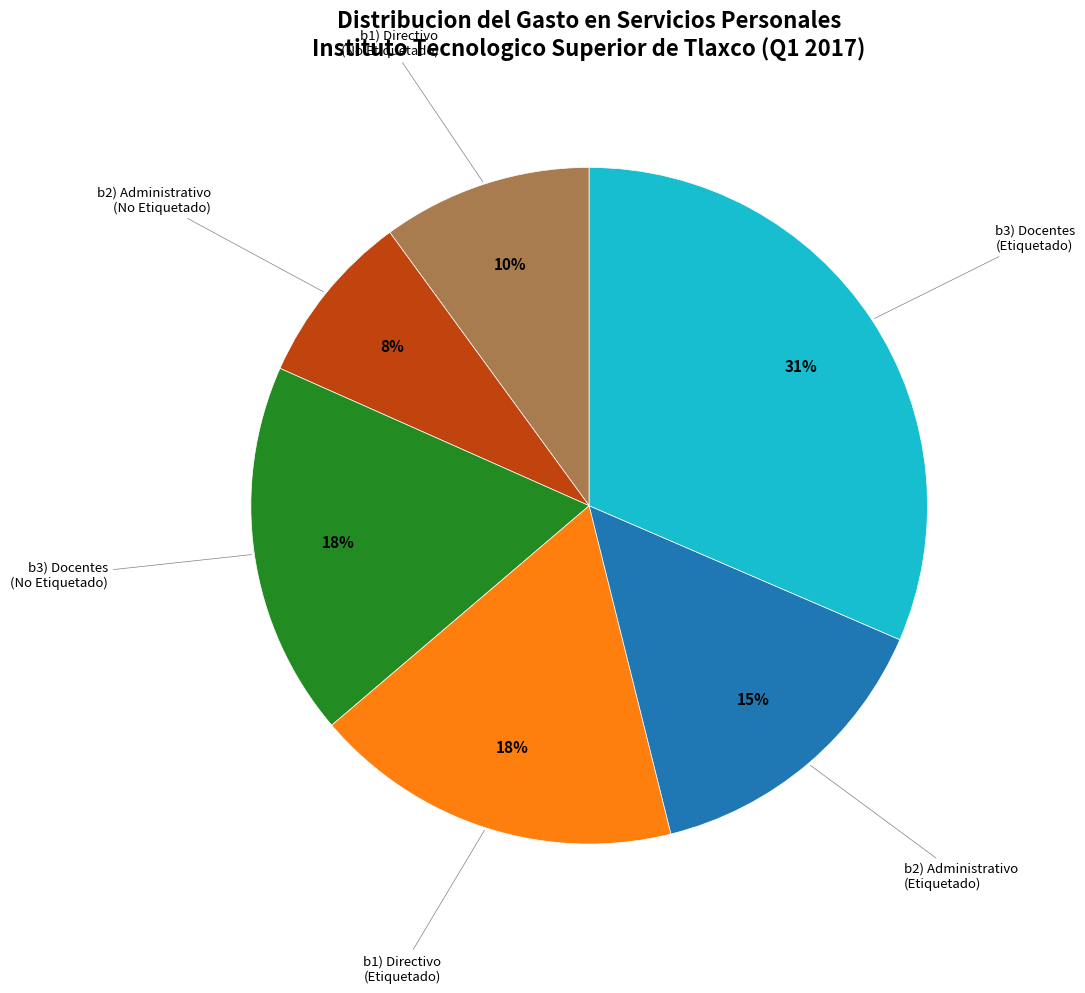

How many segments does this pie chart have?

6